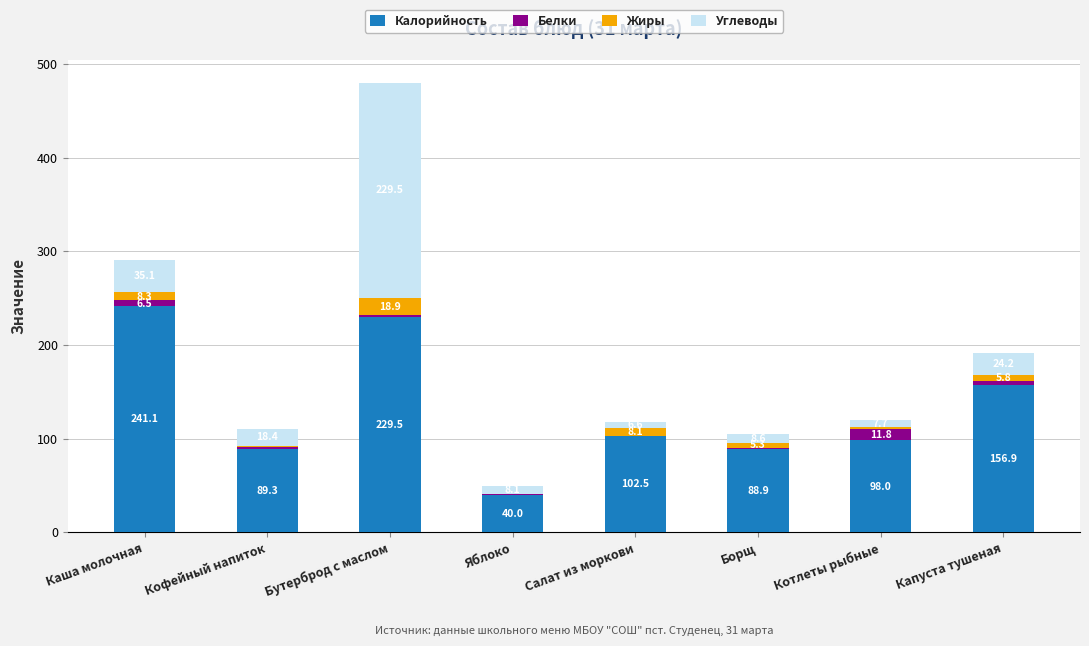

Reading left to right, what are the values for Калорийность?

Каша молочная=241.1	Кофейный напиток=89.3	Бутерброд с маслом=229.5	Яблоко=40.0	Салат из моркови=102.5	Борщ=88.9	Котлеты рыбные=98.0	Капуста тушеная=156.9